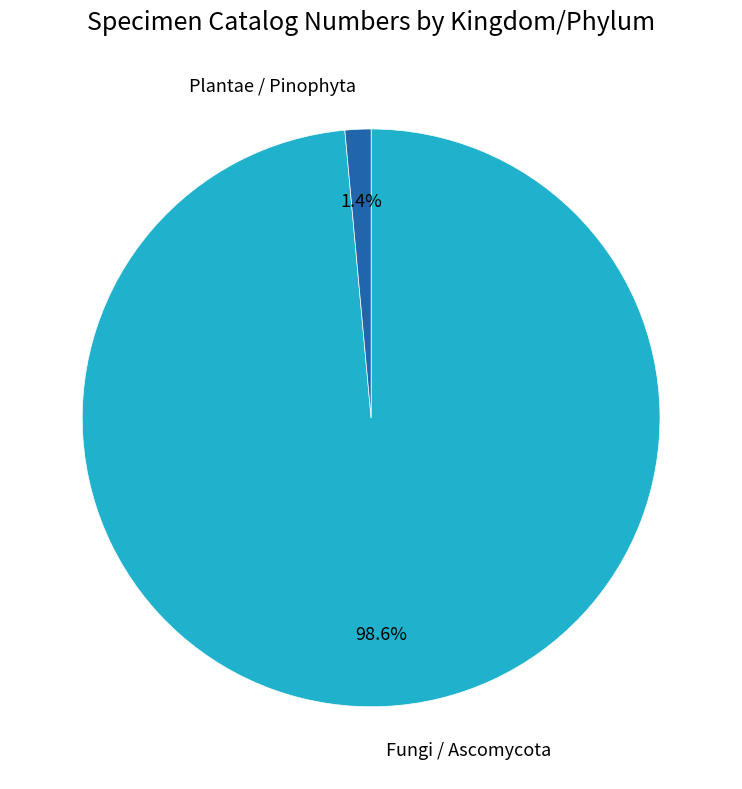

What percentage is the Plantae / Pinophyta slice, to the nearest percent?

1%